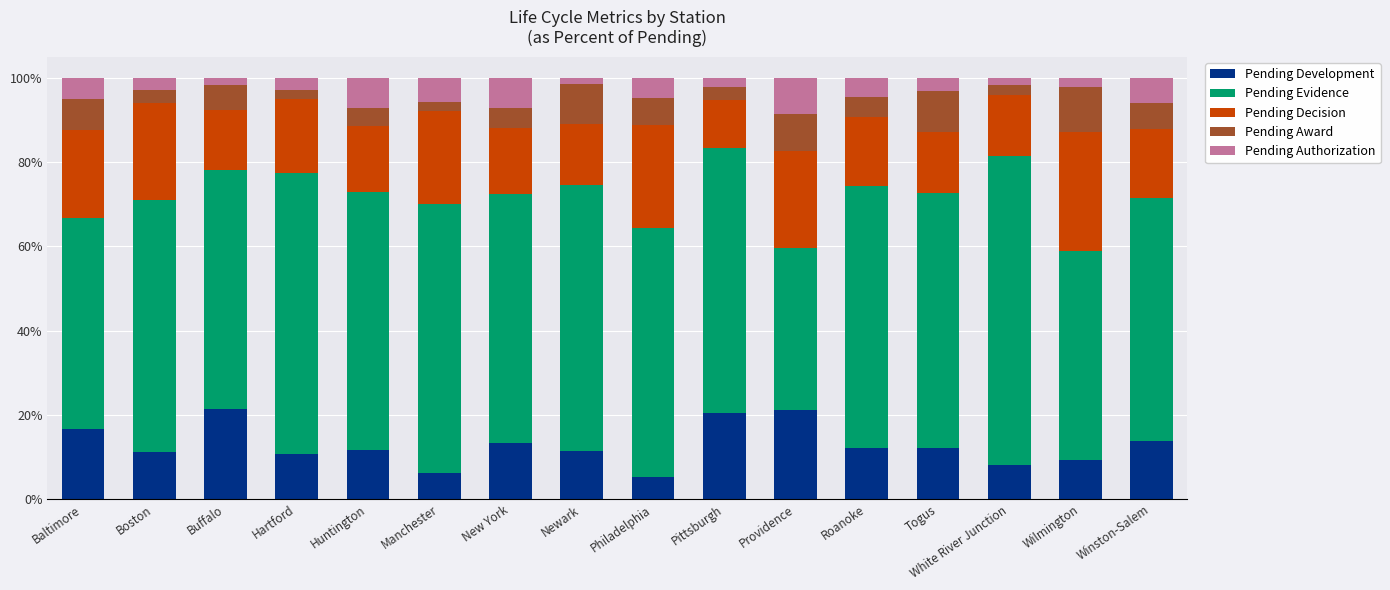

What is the difference between the Pending Authorization values at White River Junction and Providence?

0.1